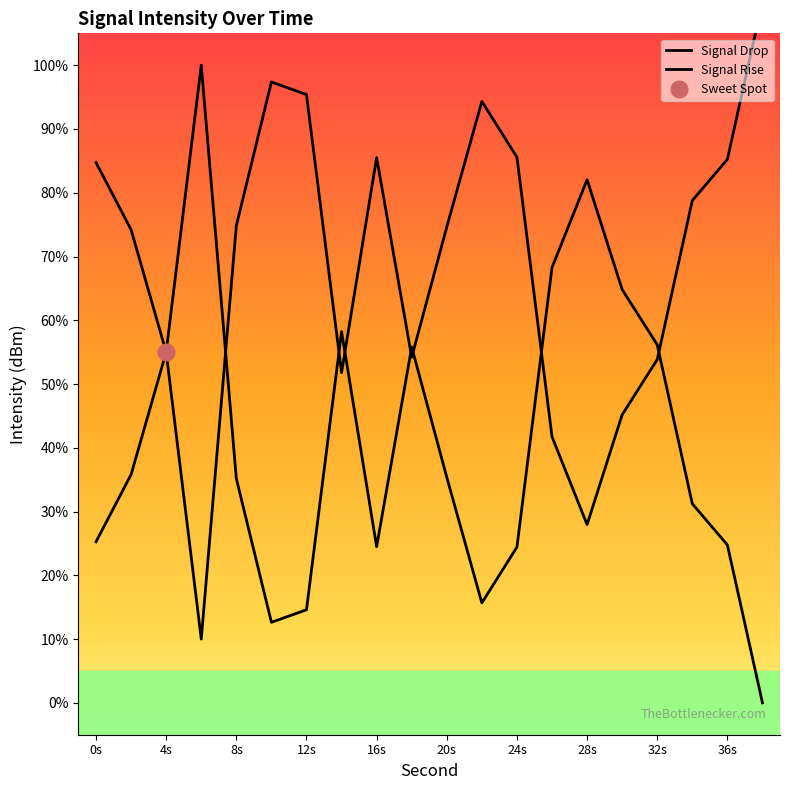

Where is the first local maximum for Signal Drop?

12s